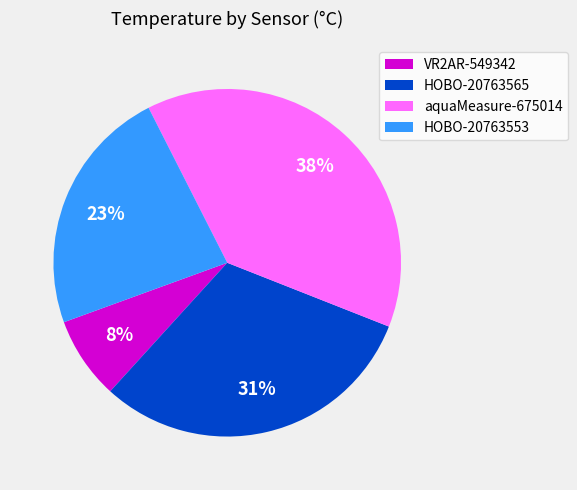

Is it true that VR2AR-549342 is 8% of the pie?

True